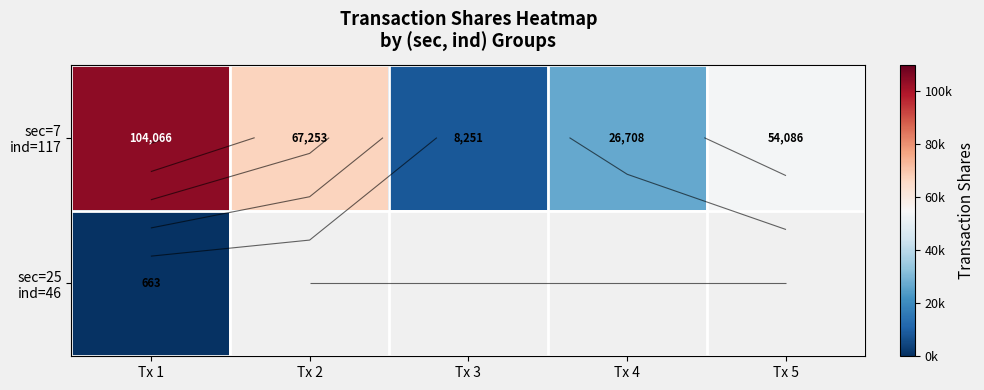

At which category is the sum across all series the highest?

Tx 1